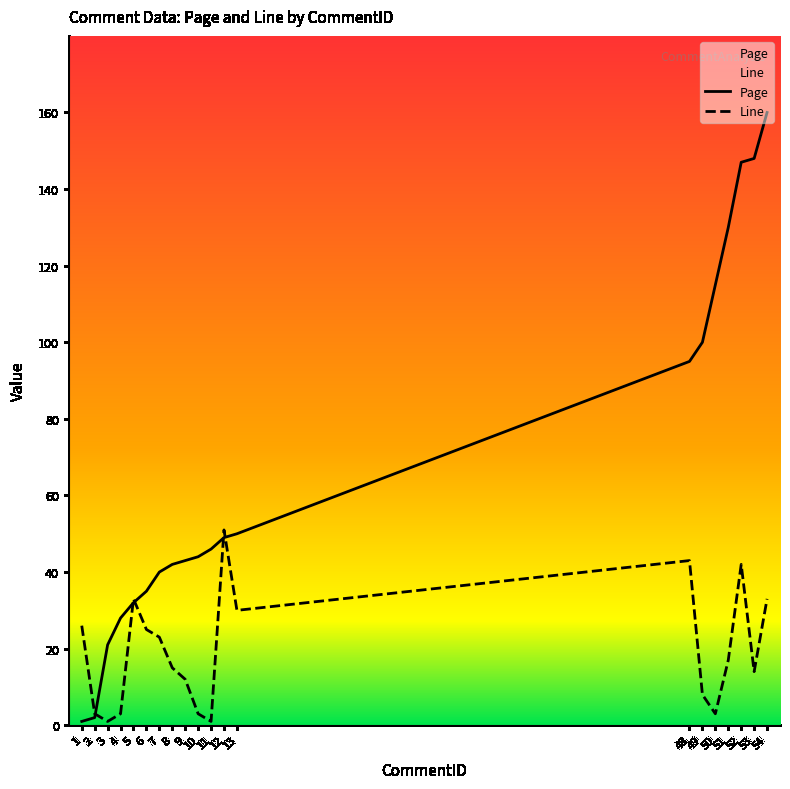

At which category is the sum across all series the highest?

54